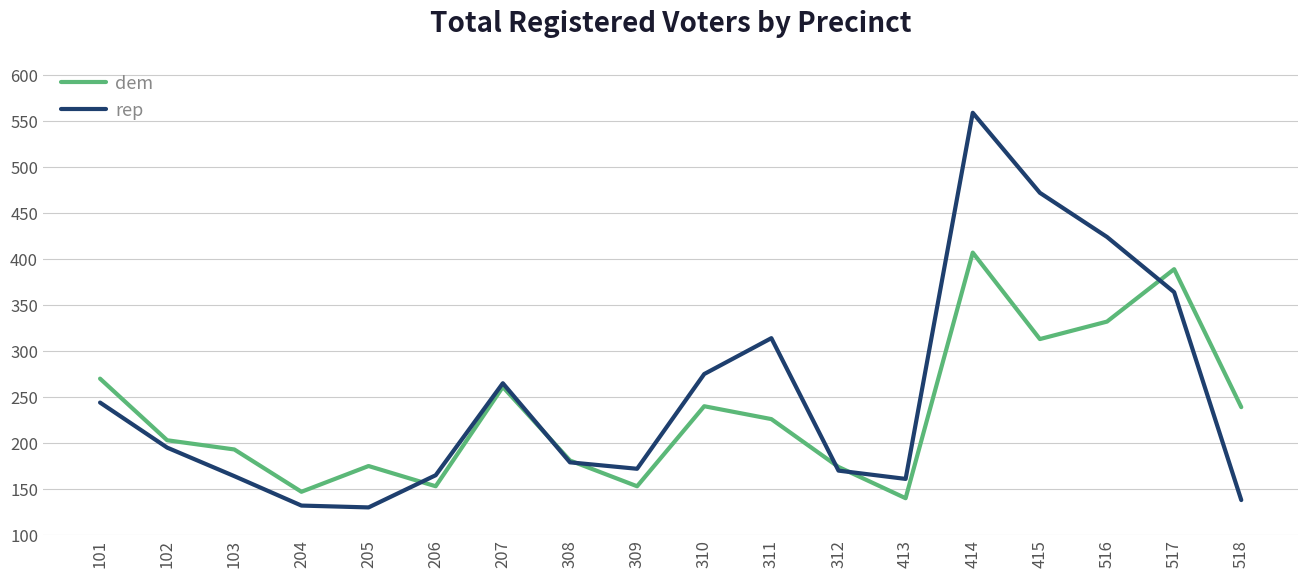

Rank the series by their maximum value, from lowest to highest.

dem, rep